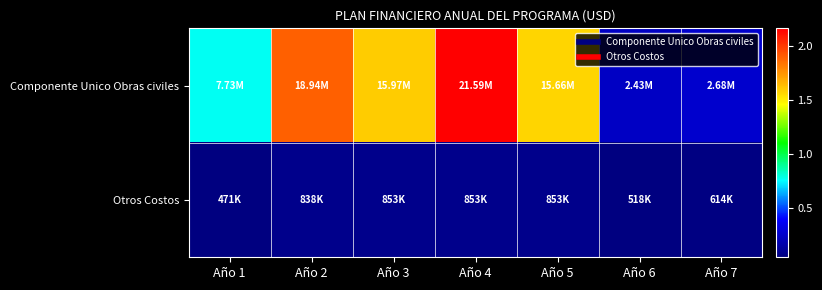

Between Año 2 and Año 3, which series saw the biggest shift?

Componente Unico Obras civiles